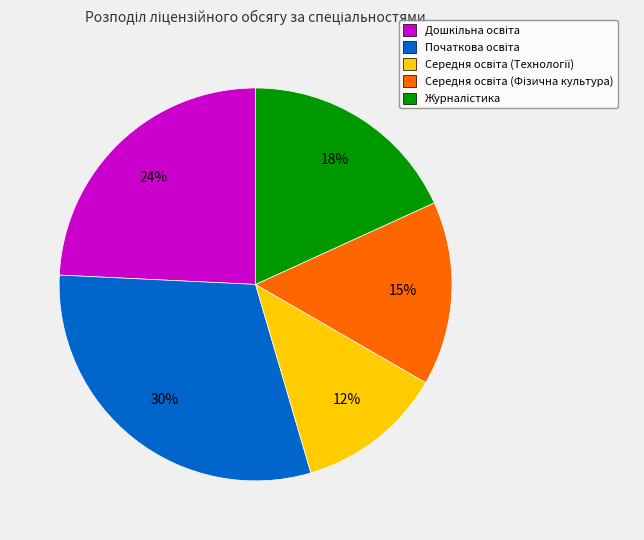

To the nearest percent, what is the average slice percentage?

20%